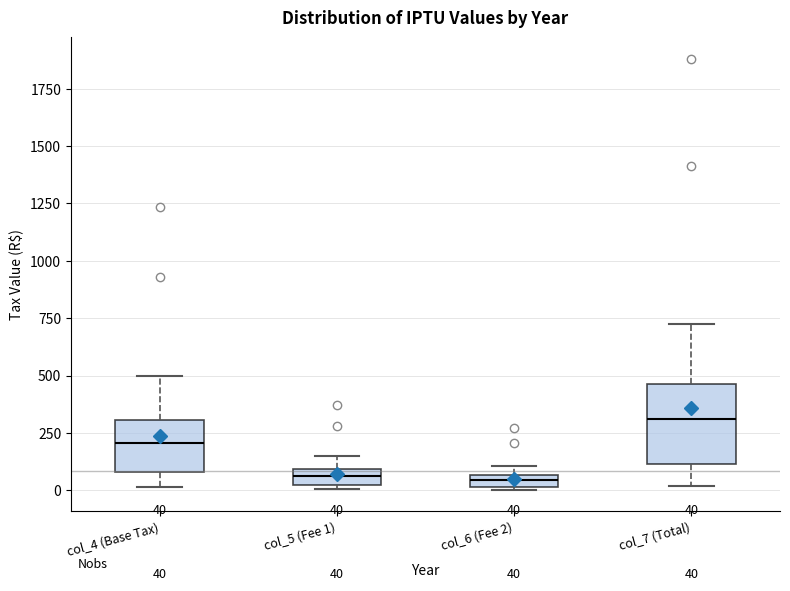

Which box is the tallest, from its lower edge to its upper edge?

col_7 (Total)